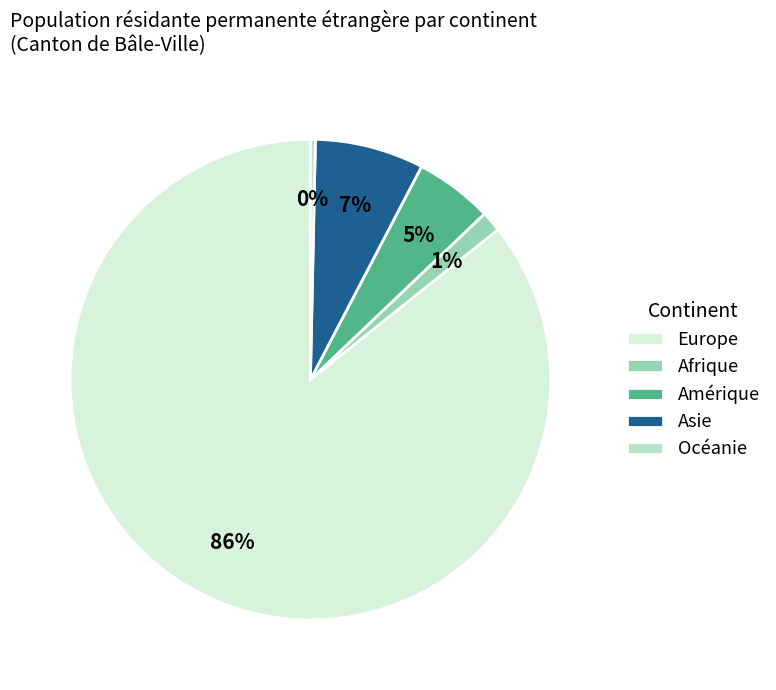

To the nearest percent, what is the average slice percentage?

20%